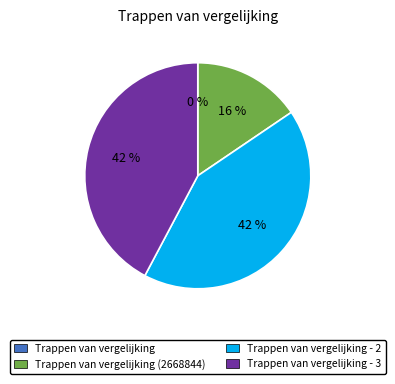

To the nearest percent, what is the average slice percentage?

25%